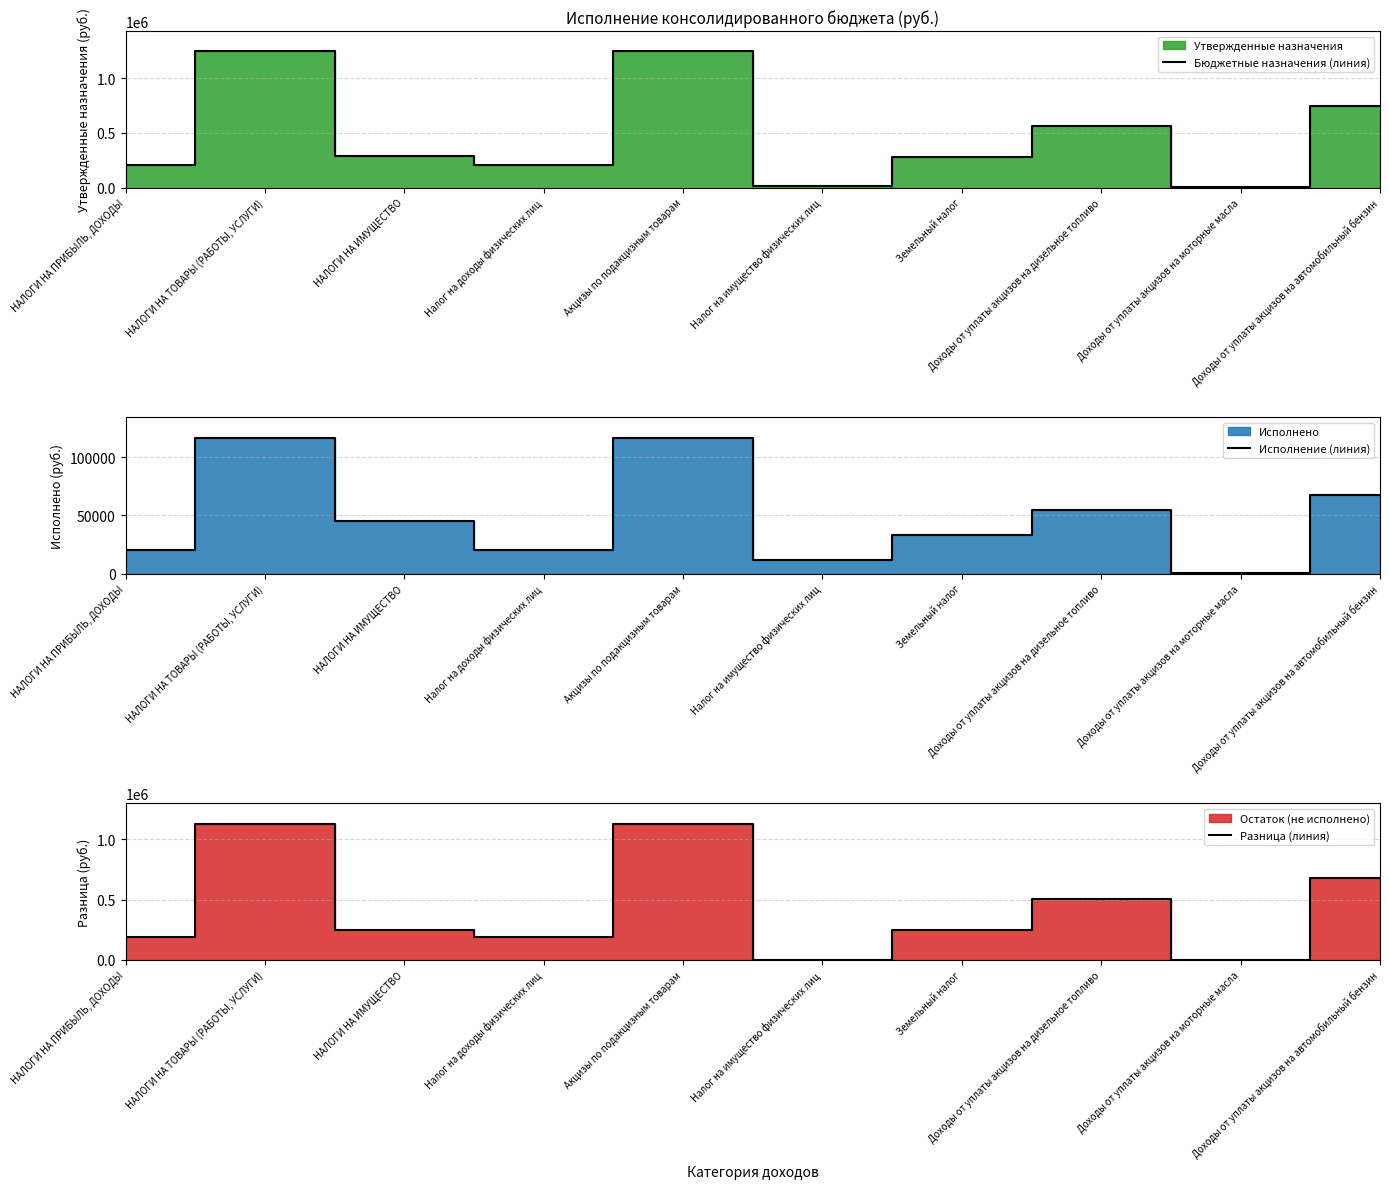

True or false: Бюджетные назначения (линия) and Разница (линия) intersect in this chart.

False